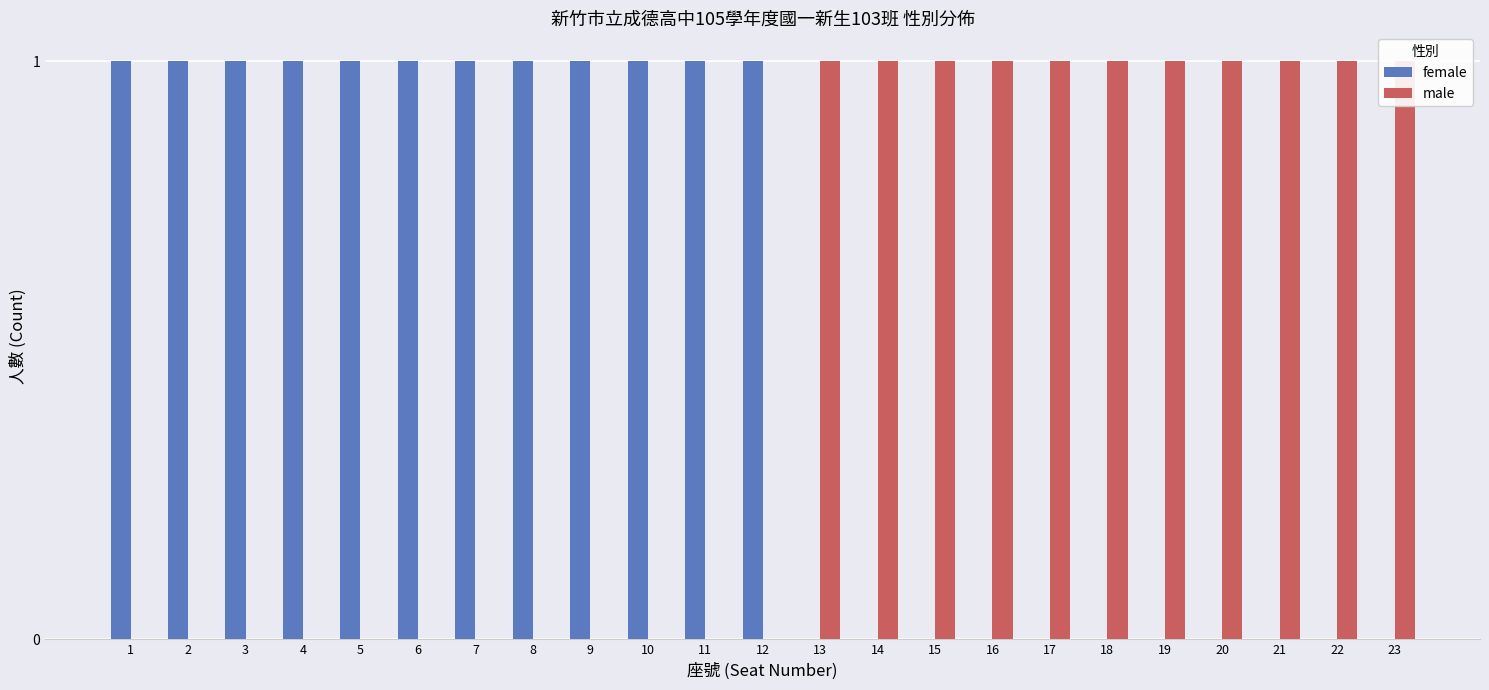

Which label corresponds to the smallest value in the chart?

13